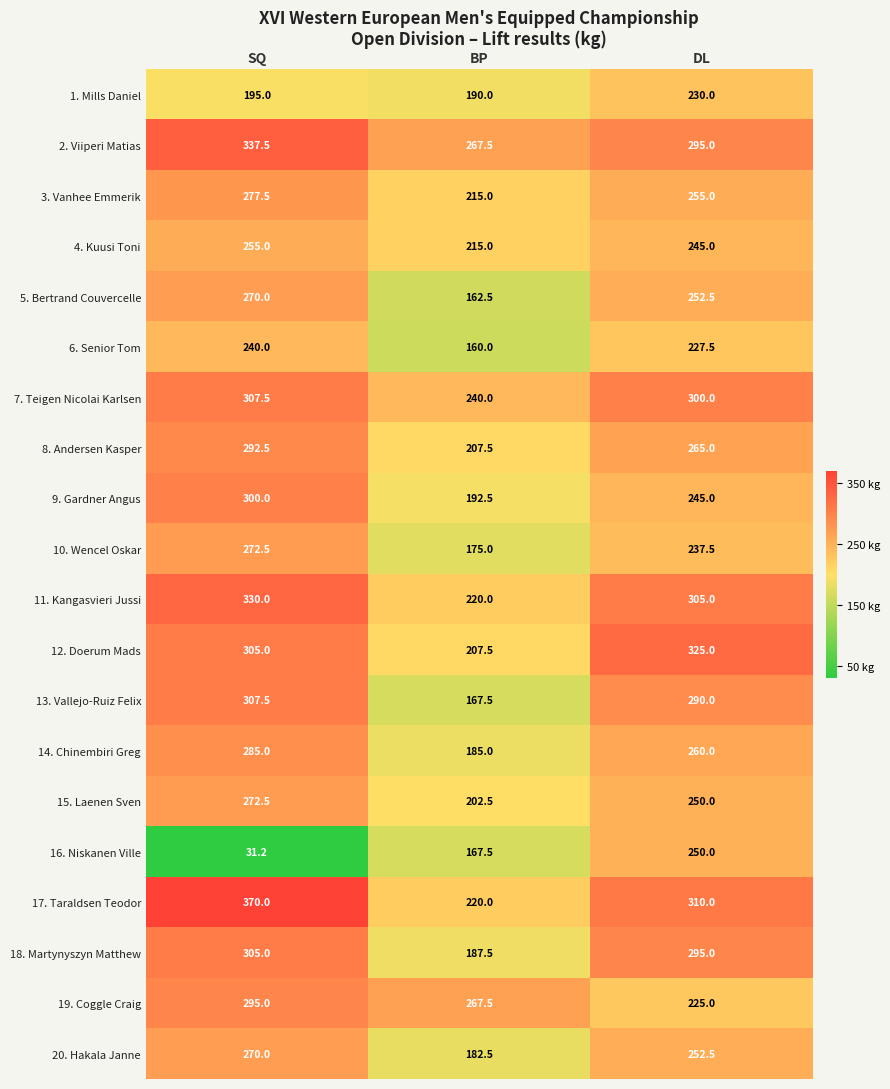

What is the difference between the highest and lowest values at DL?

100.0